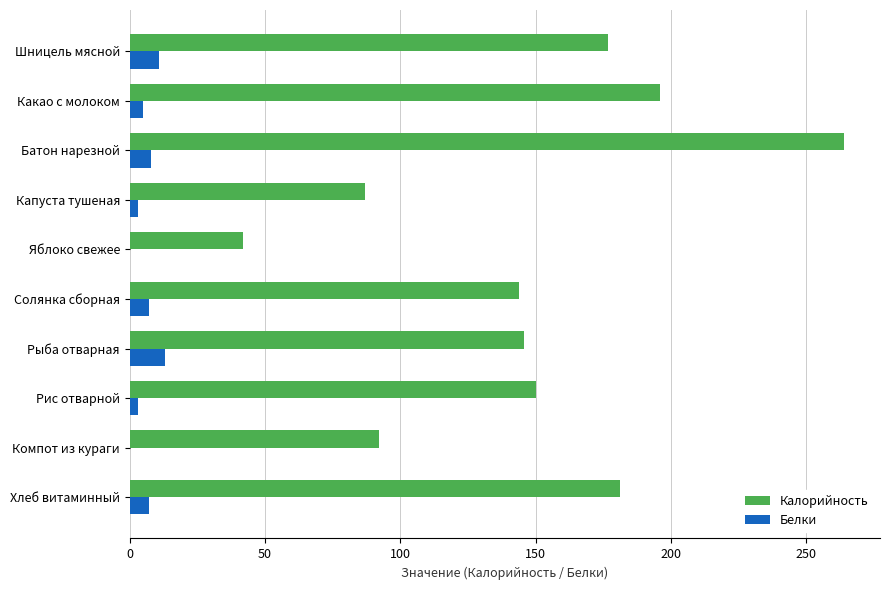

Where is Калорийность nearest to the value 153?

Рис отварной